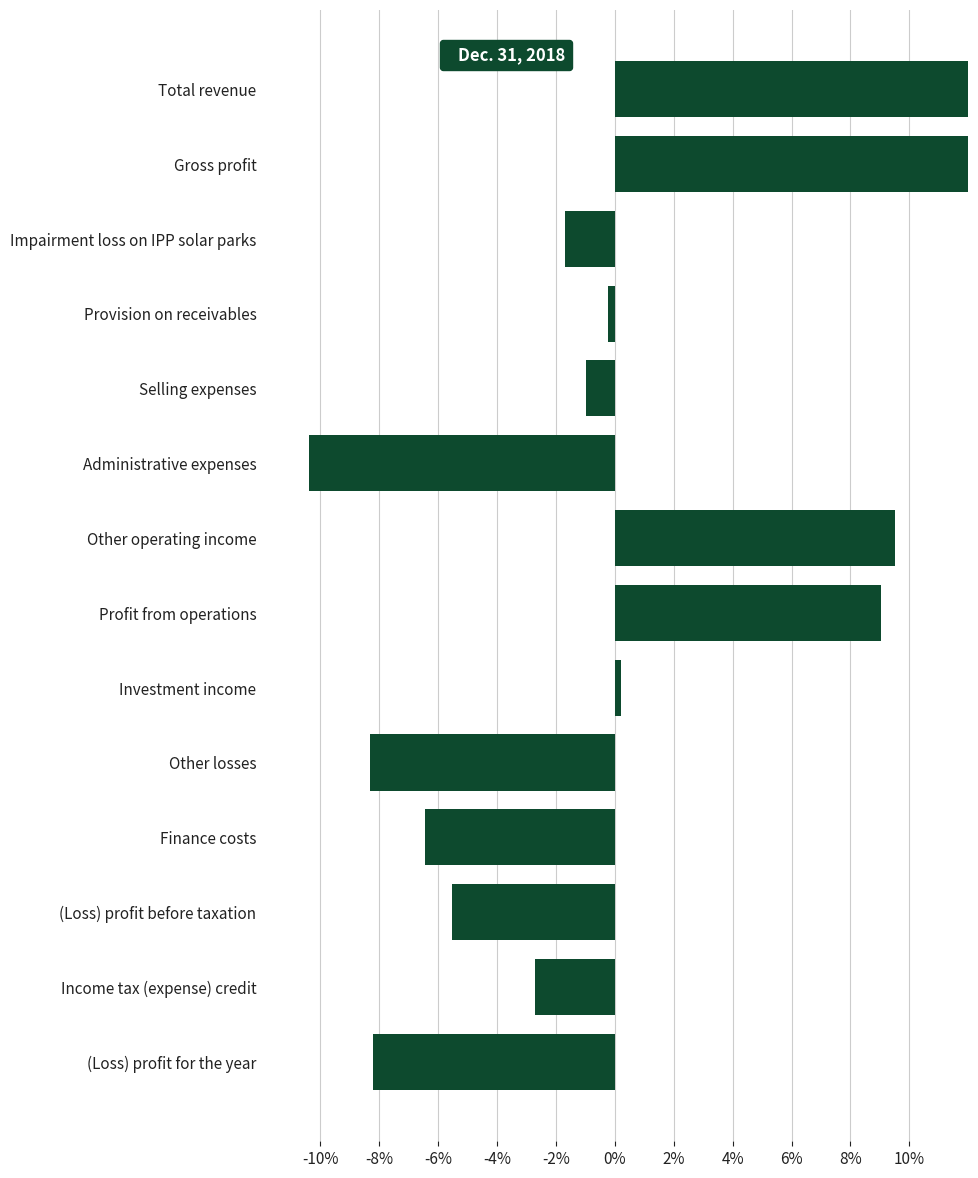

What is the smallest value displayed?

-10.4